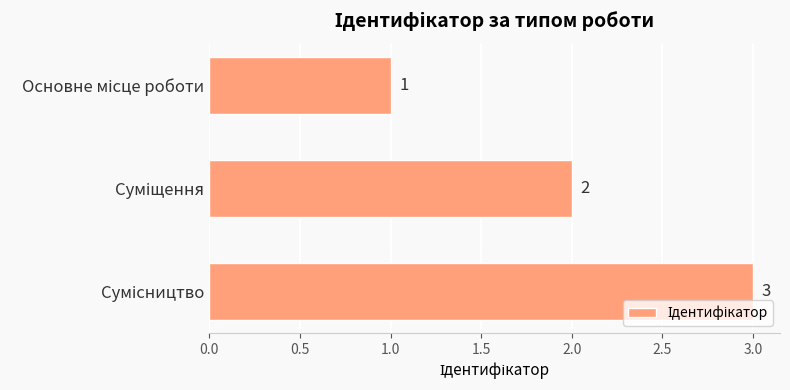

What is the minimum value shown in the chart?

1